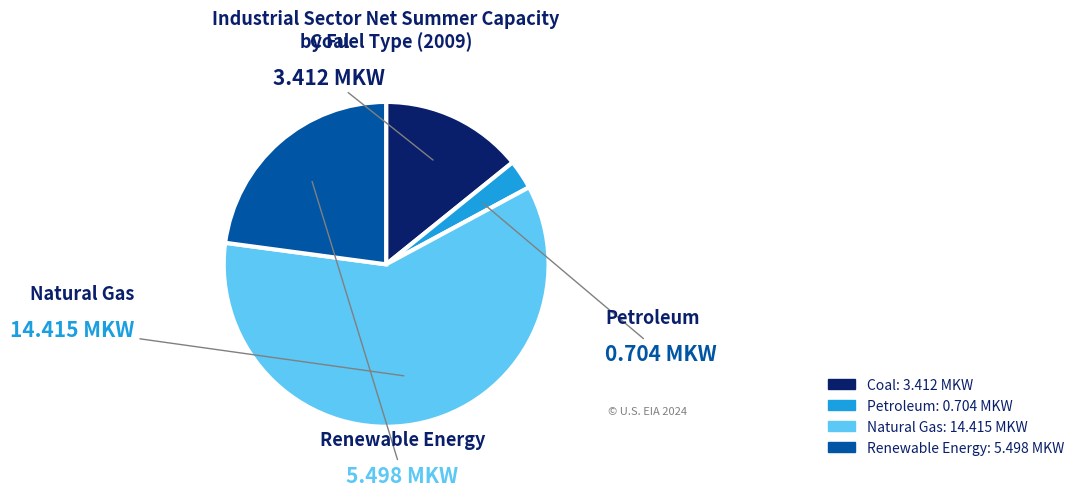

To the nearest percent, what is the difference between the largest and smallest slice percentages?

57%